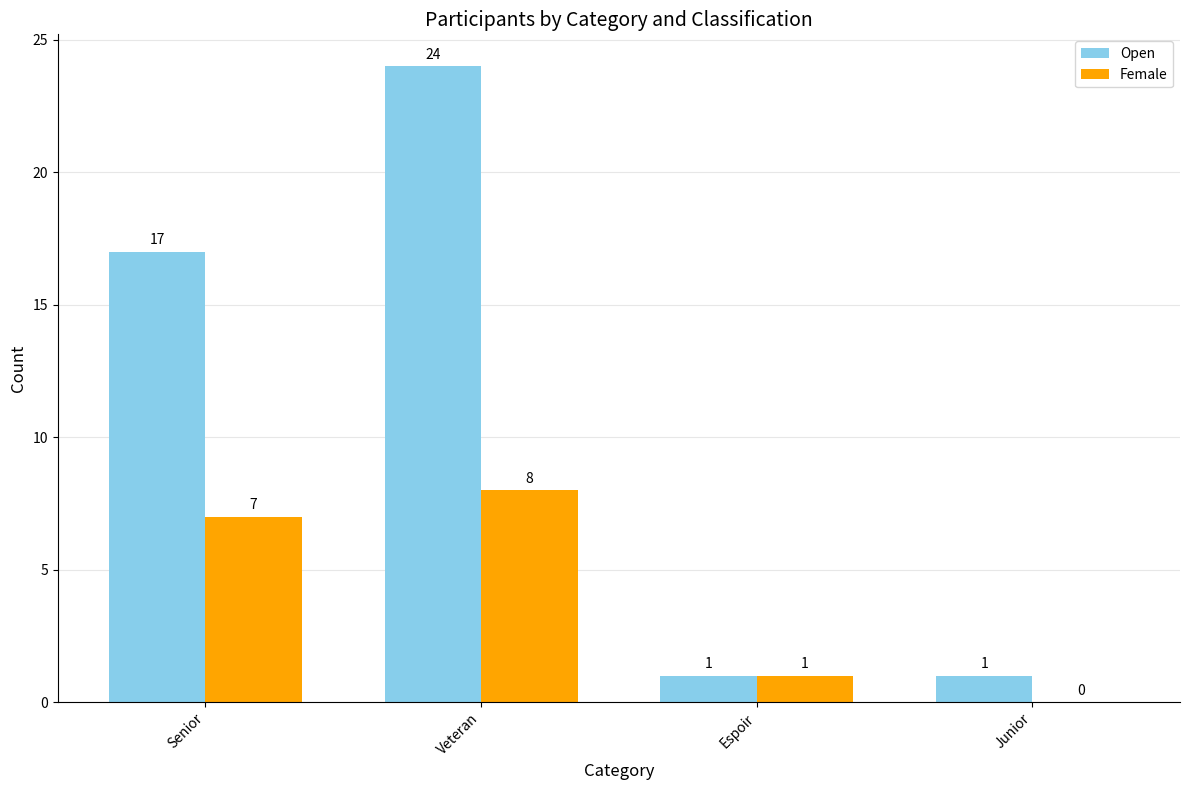

Where is Open nearest to the value 12?

Senior